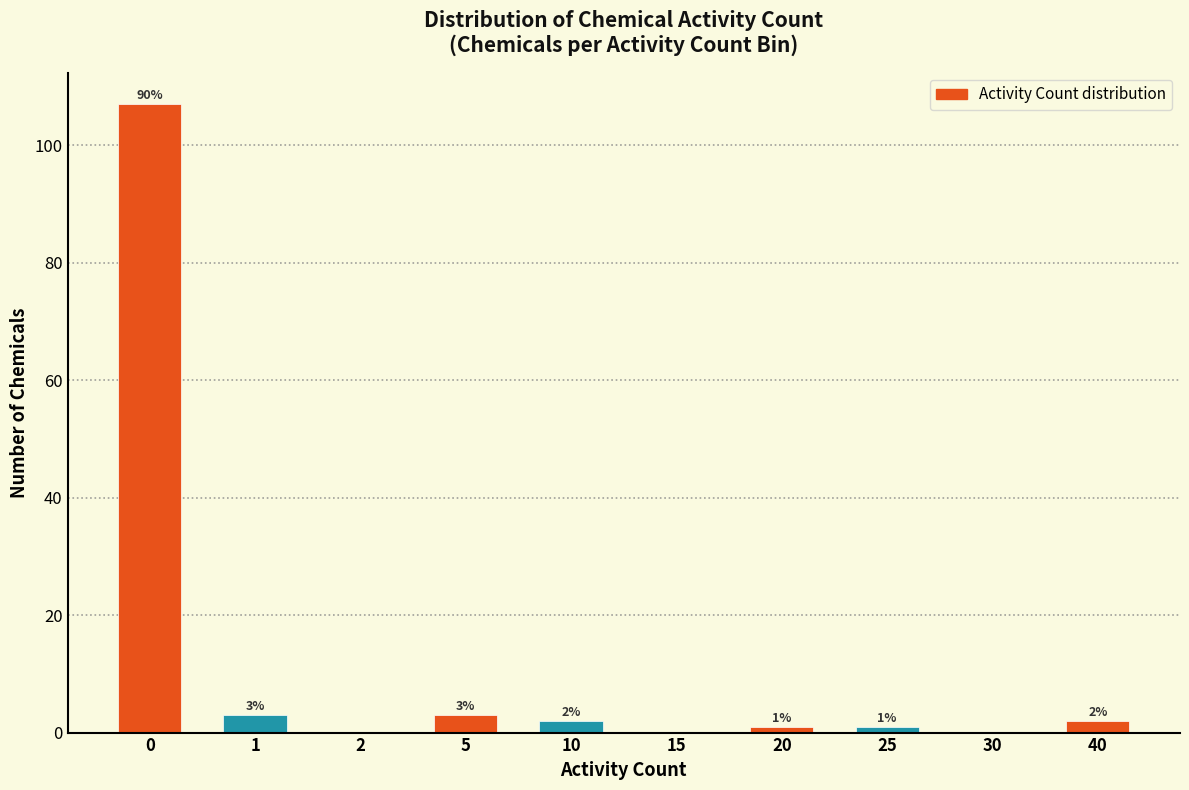

Reading left to right, list all the values displayed in this chart.

0=107	1=3	2=0	5=3	10=2	15=0	20=1	25=1	30=0	40=2